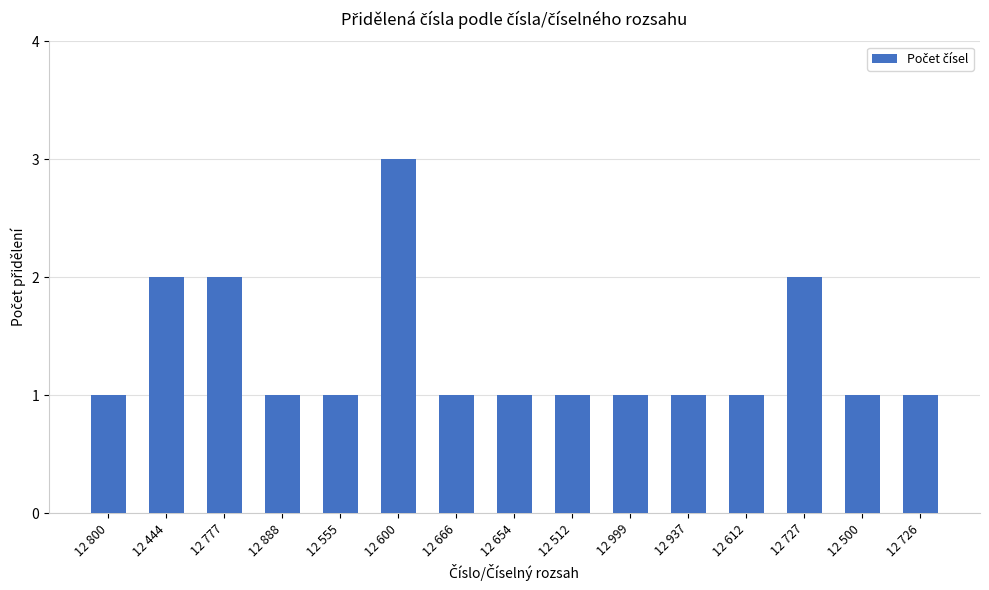

What is the label of the 12th bar from the right?

12 888